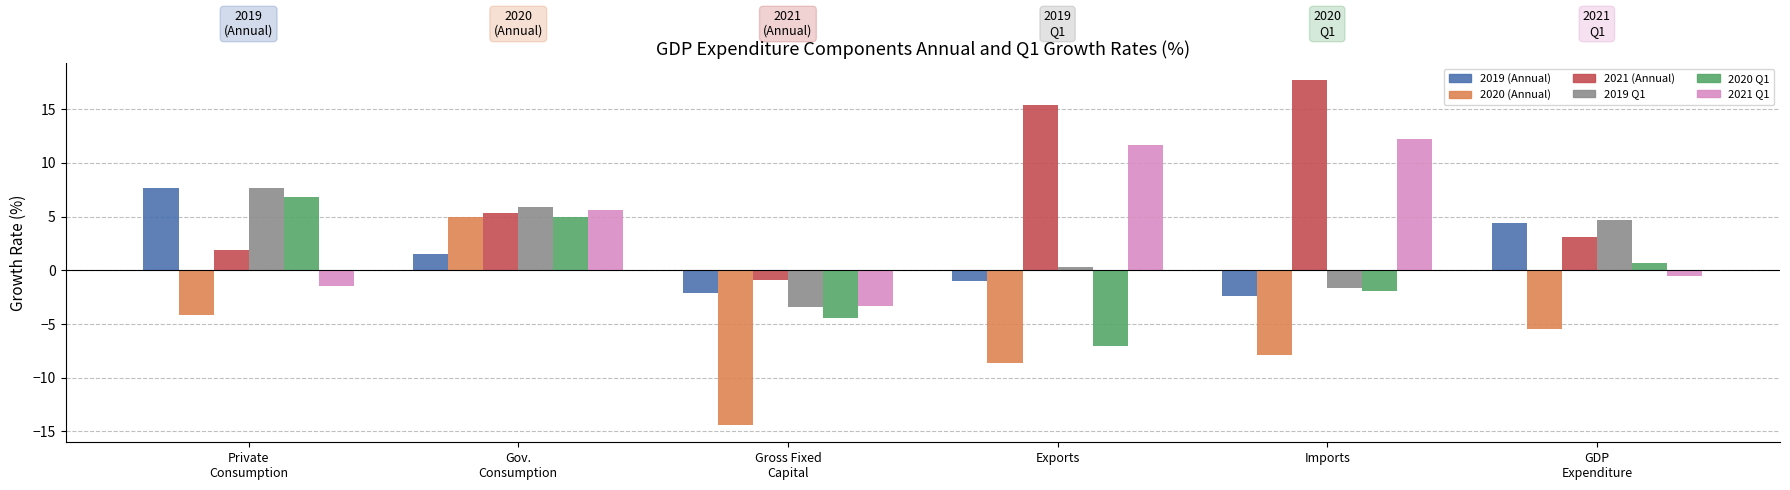

What is the total value across all series at GDP
Expenditure?

6.9